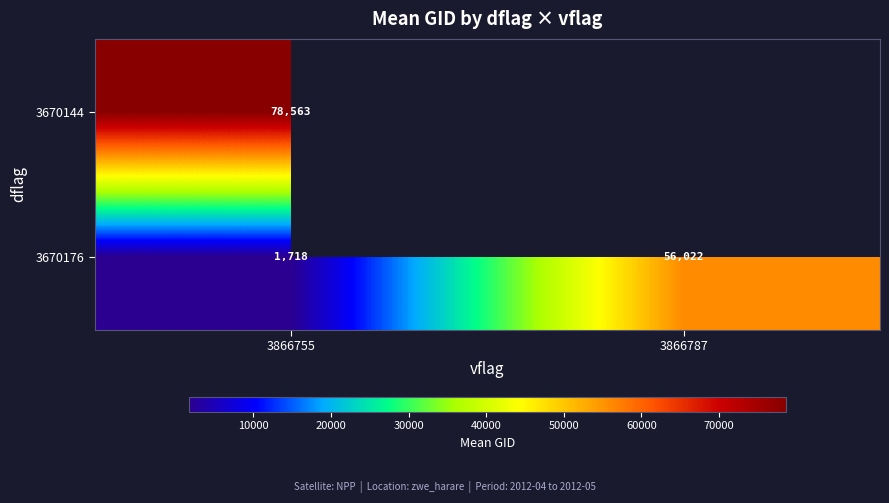

Is the value of 3670176 at 3866755 greater than the value of 3670144 at 3866755?

No